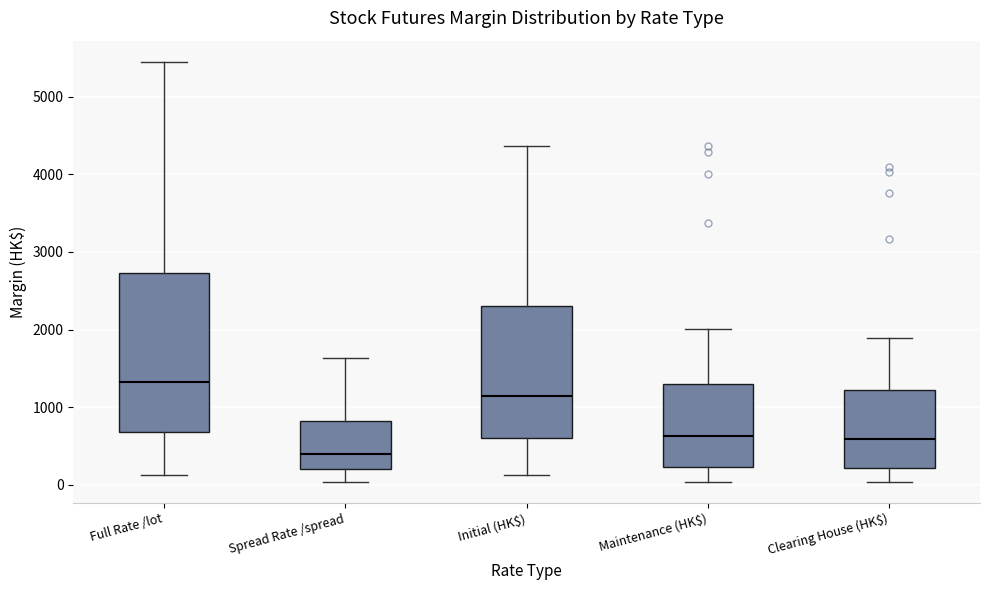

Reading left to right, read every box against the y-axis: the position of its median line, the range the box covers, and the ends of its whiskers. The values are not printed on the chart, so give them approximately, as read against the axis.

Full Rate /lot: median 1300, box 700 to 2700, whiskers 100 to 5500
Spread Rate /spread: median 400, box 200 to 800, whiskers 0 to 1600
Initial (HK$): median 1100, box 600 to 2300, whiskers 100 to 4400
Maintenance (HK$): median 600, box 200 to 1300, whiskers 0 to 2000
Clearing House (HK$): median 600, box 200 to 1200, whiskers 0 to 1900